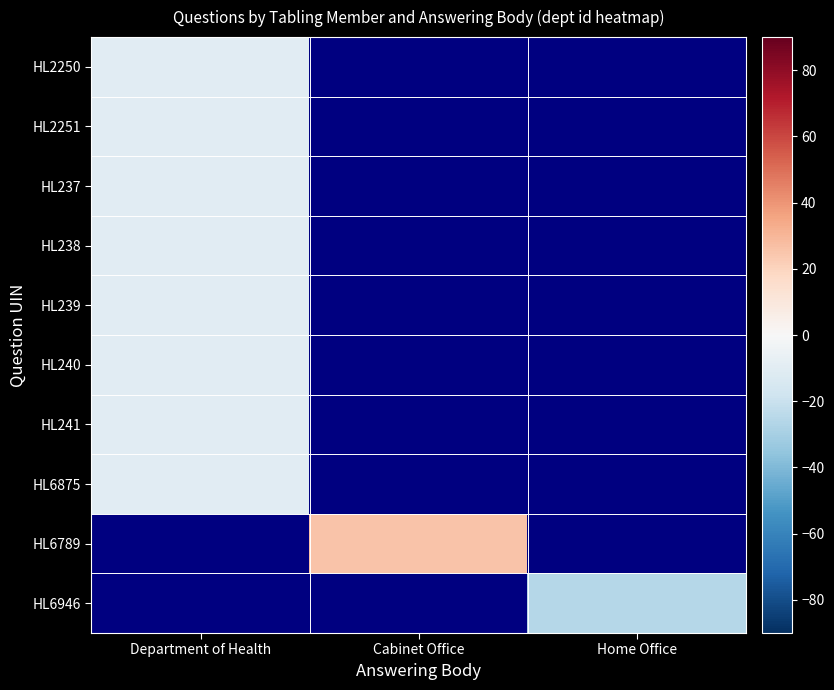

How many data points does each series have?

3